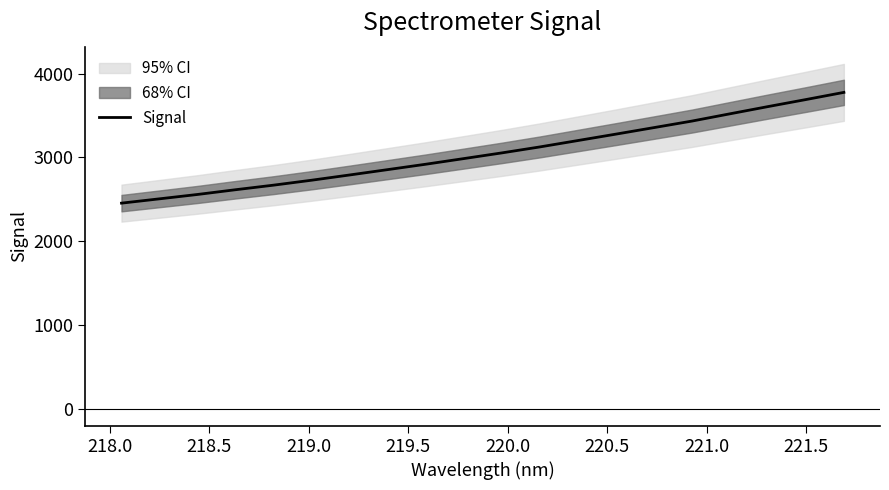

What is the minimum value for Signal?

2454.3